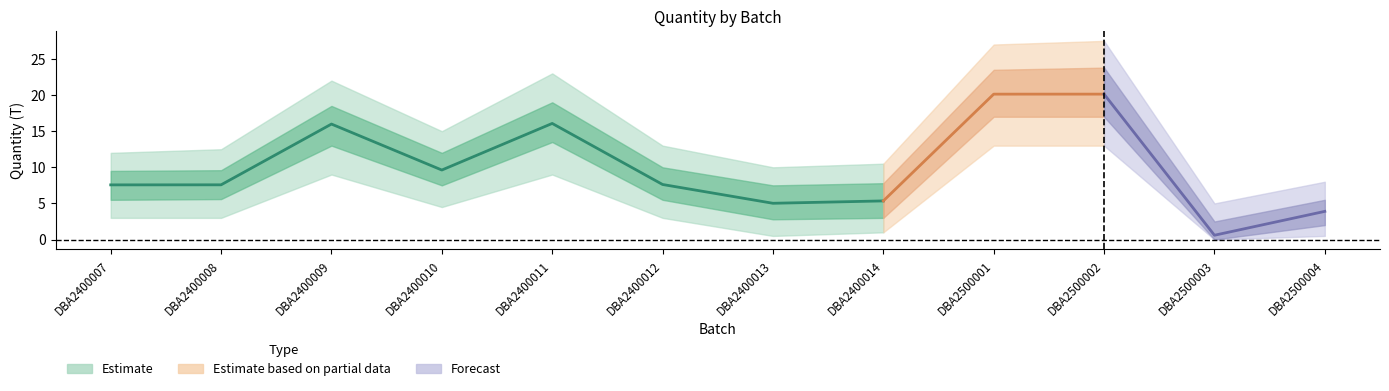

Where is the first local minimum for Estimate_outer_upper?

DBA2400010